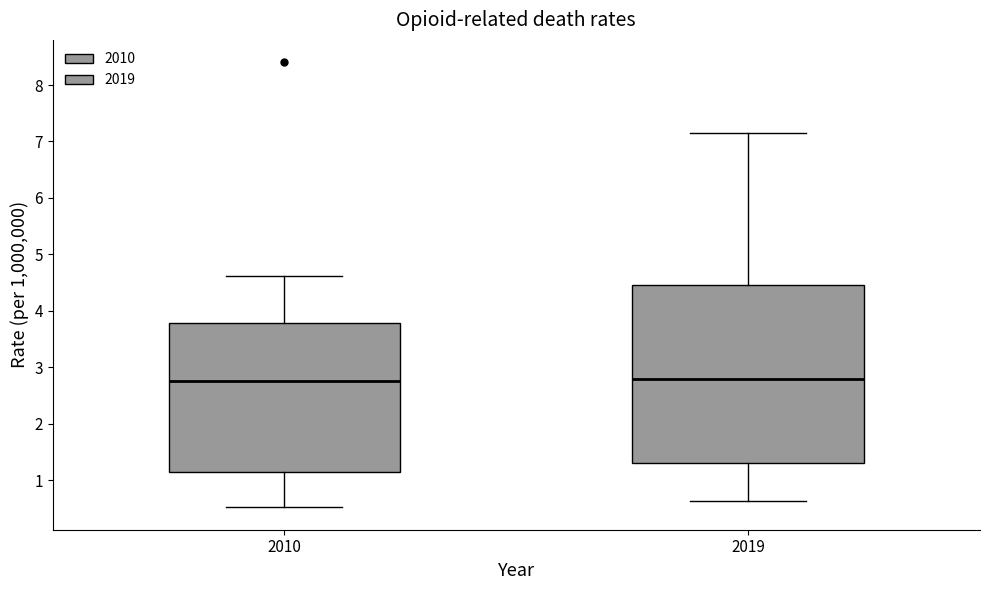

Where is the upper edge of the box at x = 2010 on the y-axis? The values are not printed on the chart, so give them approximately, as read against the axis.

3.8